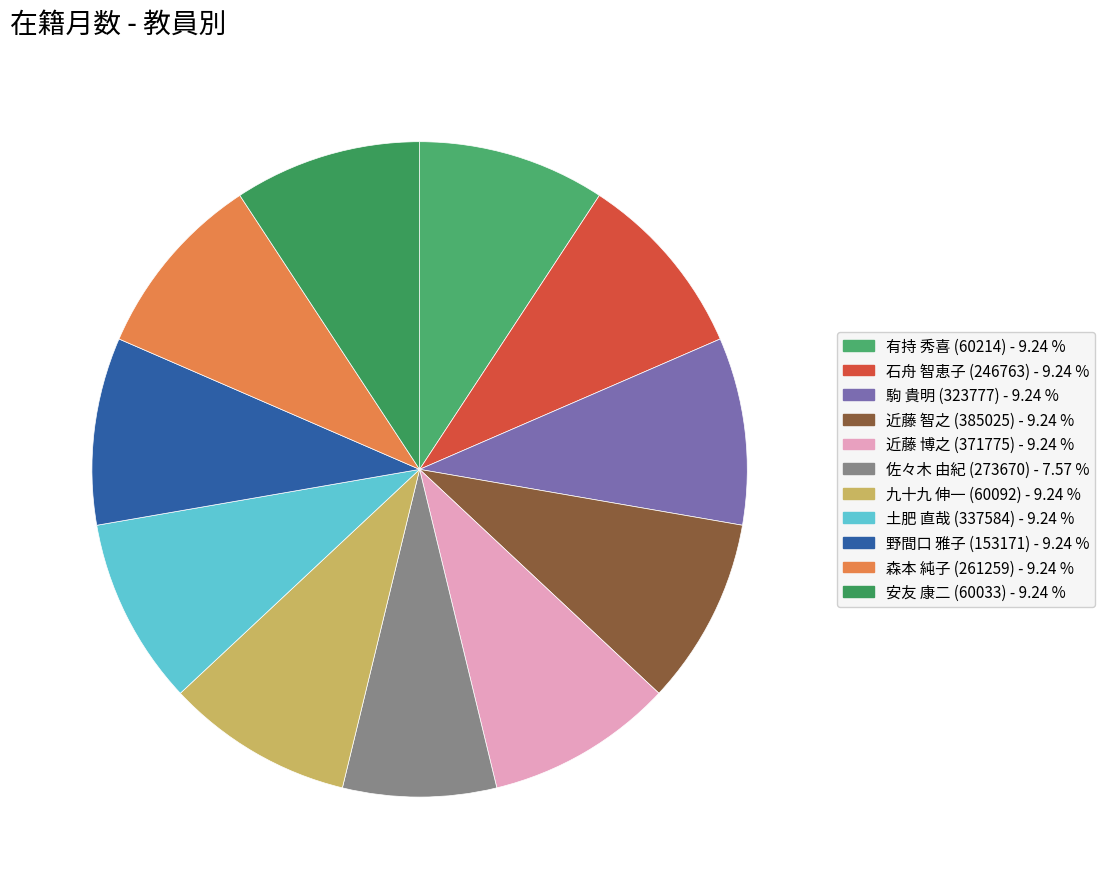

How much of the chart is everything except 近藤 博之 (371775)?

90.8%